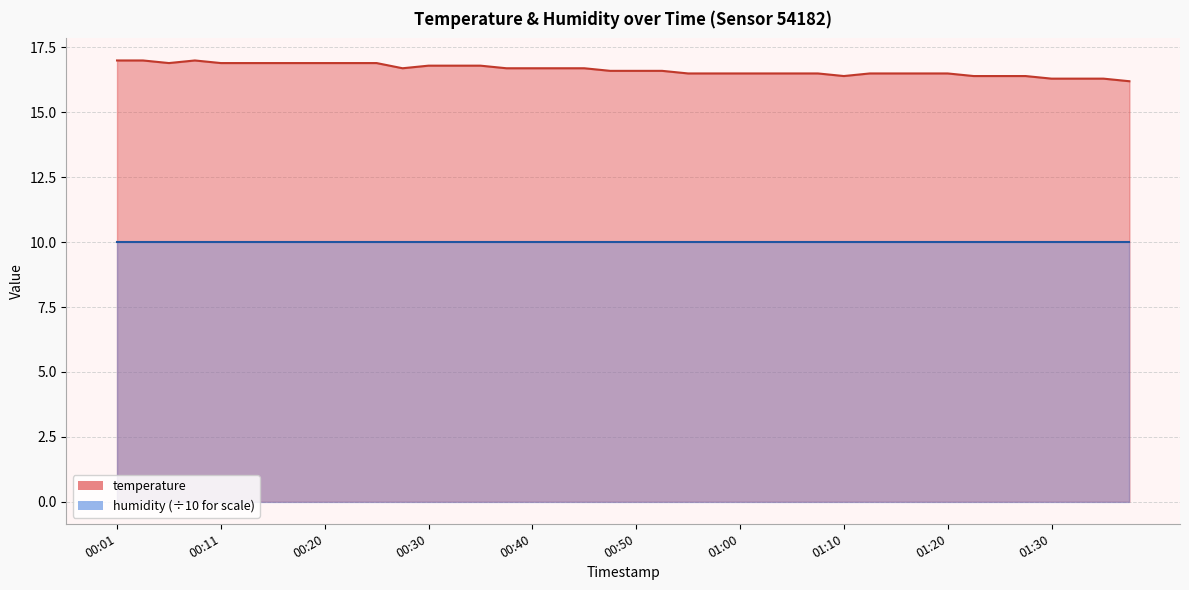

True or false: the data has more than 0 interior local peaks.

True